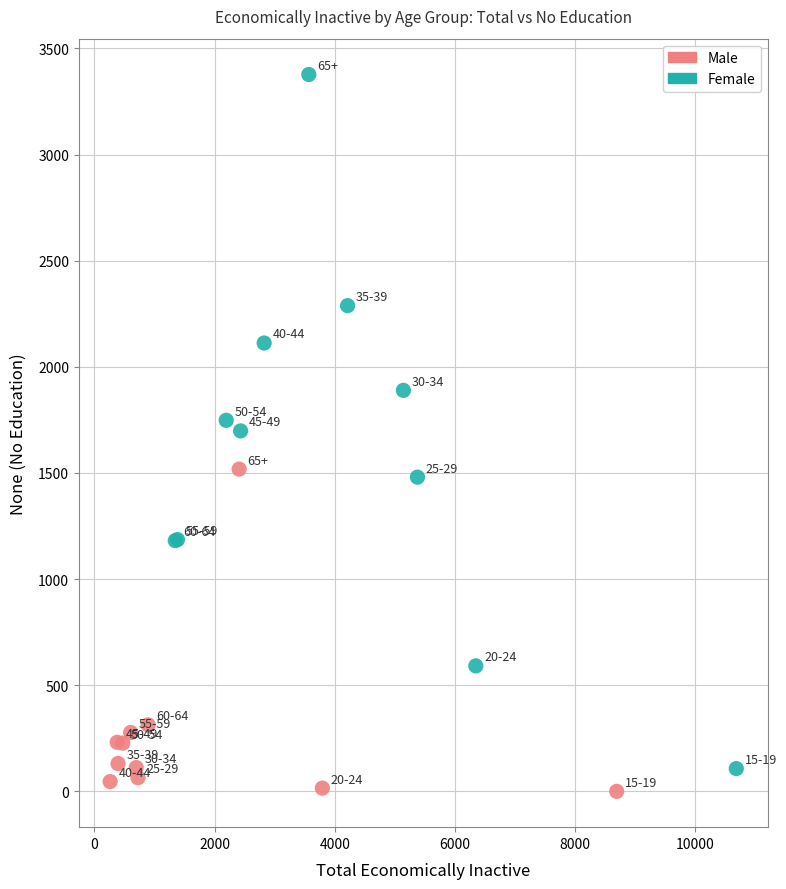

Which series reaches the minimum Y coordinate?

Male